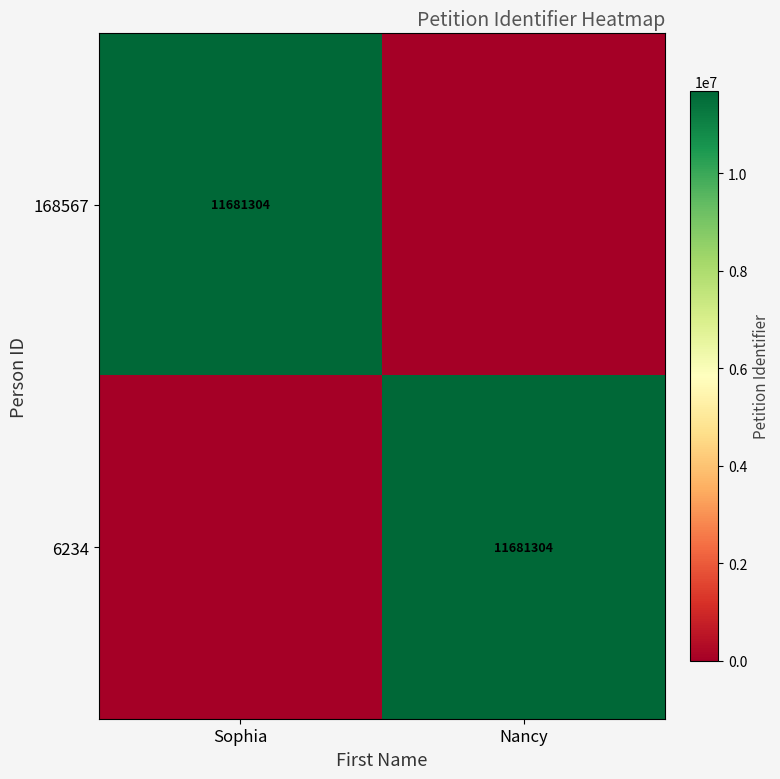

The 168567 series shows 3165108 at Sophia. True or false?

False